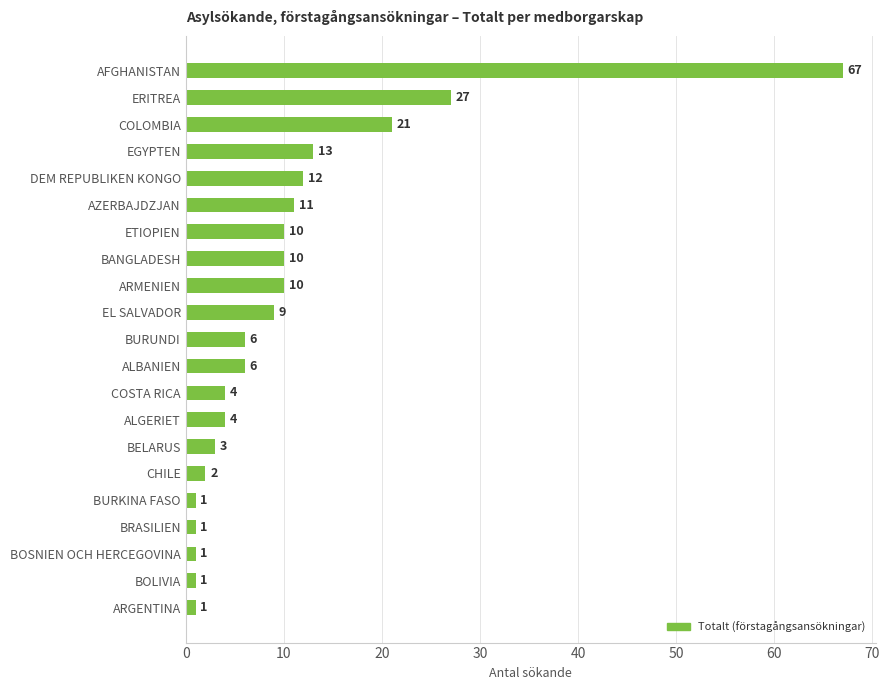

What is the change in value from ARGENTINA to ETIOPIEN?

+9